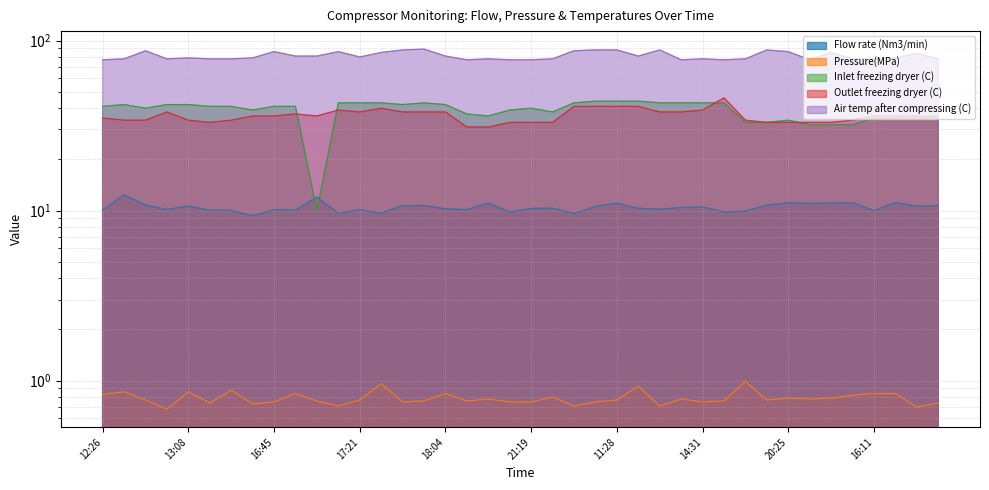

The Air temp after compressing (C) series shows 134.1 at 11:37. True or false?

False